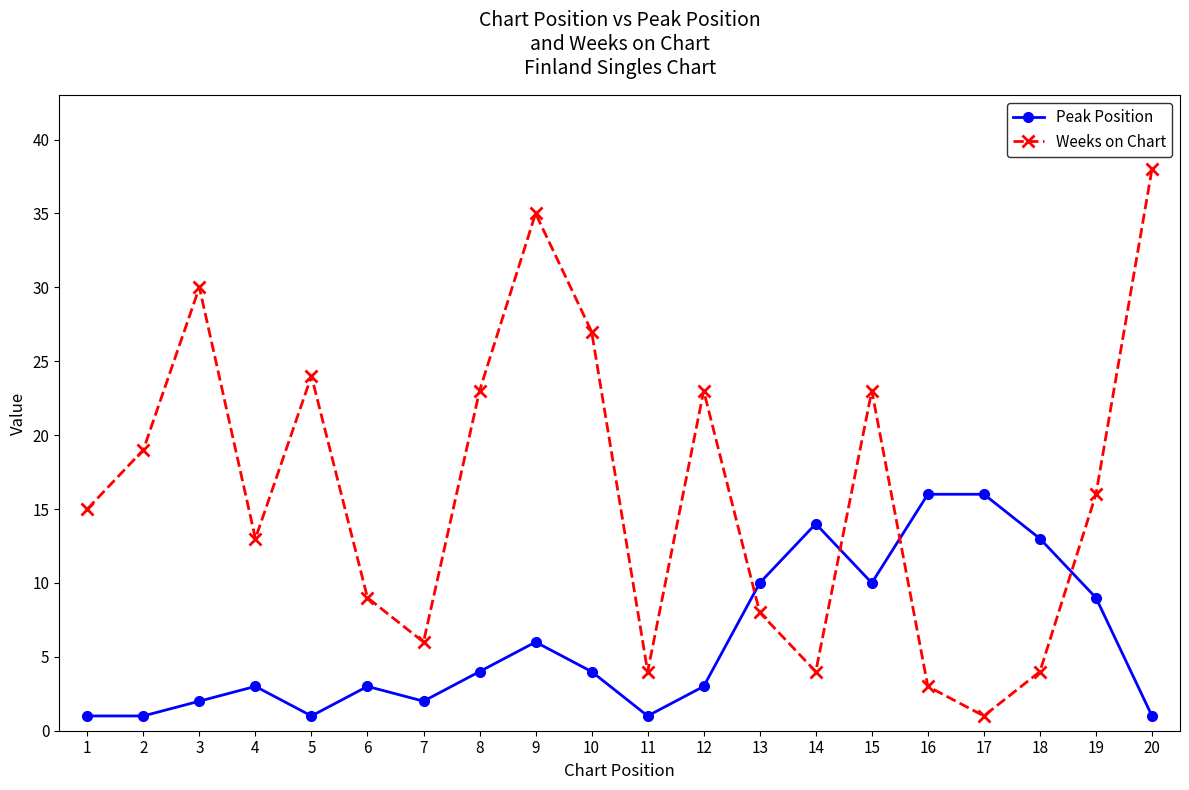

What is the total value across all series at 8?

27